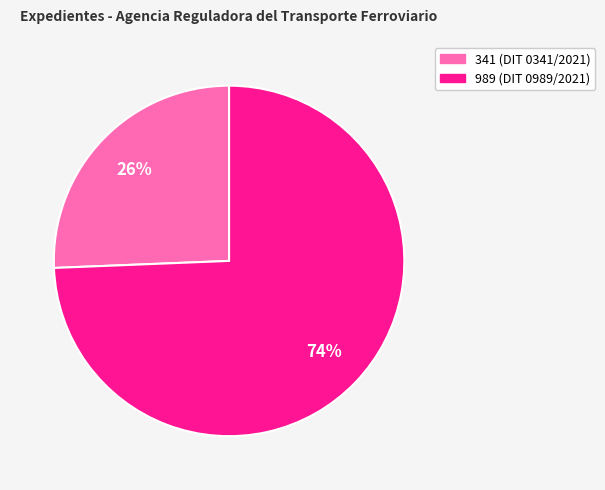

Rank the categories by value from highest to lowest.

989, 341